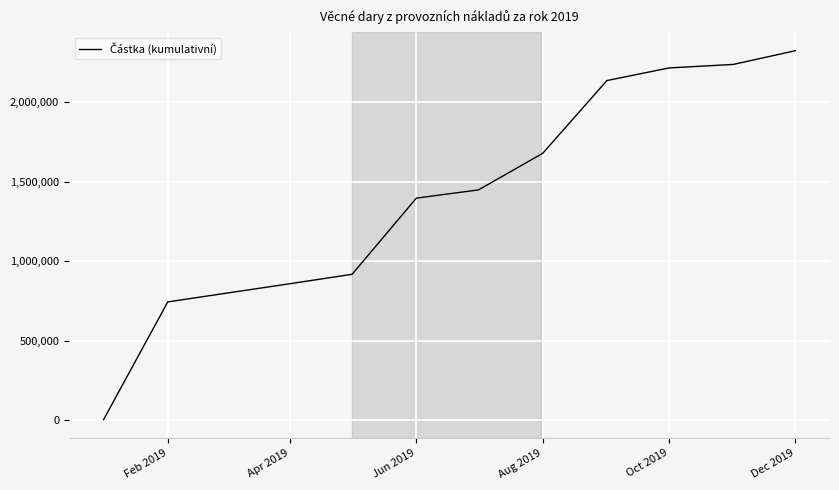

What is the greatest value displayed?

2324031.4